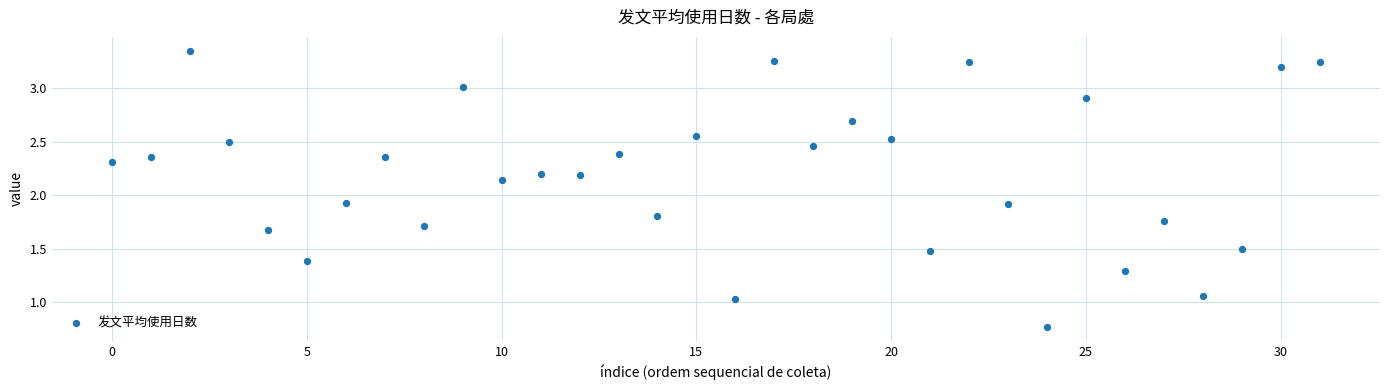

What is the range of Y values (max minus min)?

2.6